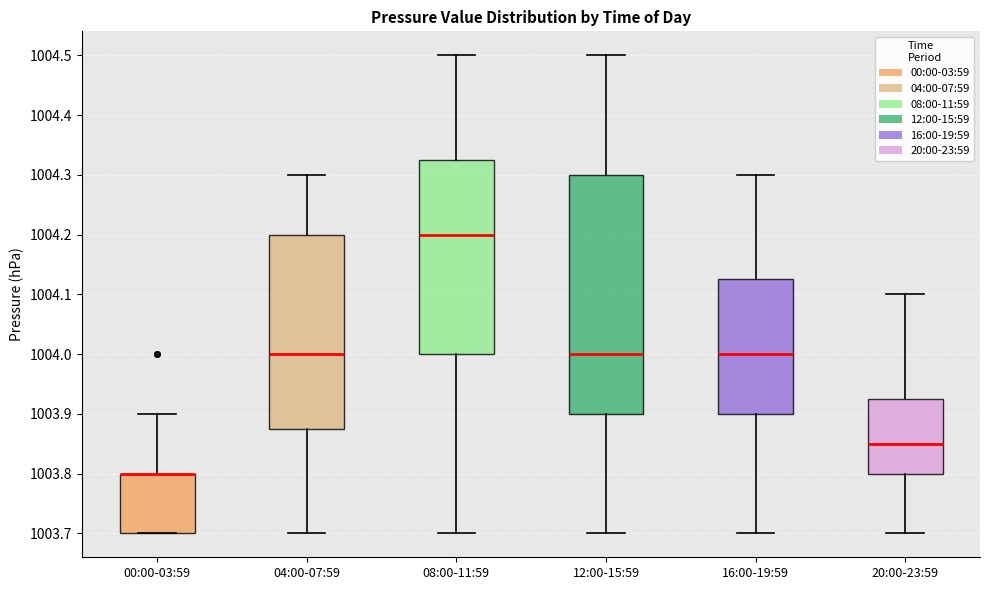

Reading left to right, transcribe this box plot: for each box, give where its median line is, the range the box spans, and where its two whiskers end, as read against the y-axis. The values are not printed on the chart, so give them approximately, as read against the axis.

00:00-03:59: median 1003.80 (drawn on the box's upper edge), box 1003.70 to 1003.80, whiskers 1003.70 to 1003.90
04:00-07:59: median 1004.00, box 1003.88 to 1004.20, whiskers 1003.70 to 1004.30
08:00-11:59: median 1004.20, box 1004.00 to 1004.33, whiskers 1003.70 to 1004.50
12:00-15:59: median 1004.00, box 1003.90 to 1004.30, whiskers 1003.70 to 1004.50
16:00-19:59: median 1004.00, box 1003.90 to 1004.13, whiskers 1003.70 to 1004.30
20:00-23:59: median 1003.85, box 1003.80 to 1003.93, whiskers 1003.70 to 1004.10